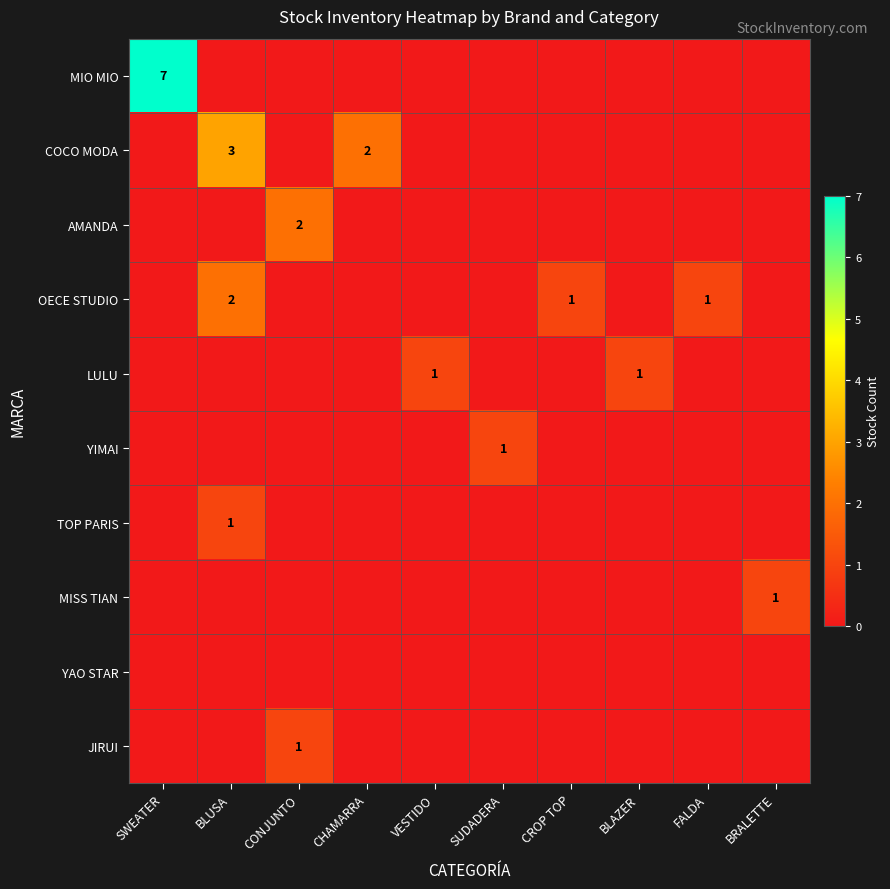

At which category is the sum across all series the highest?

SWEATER